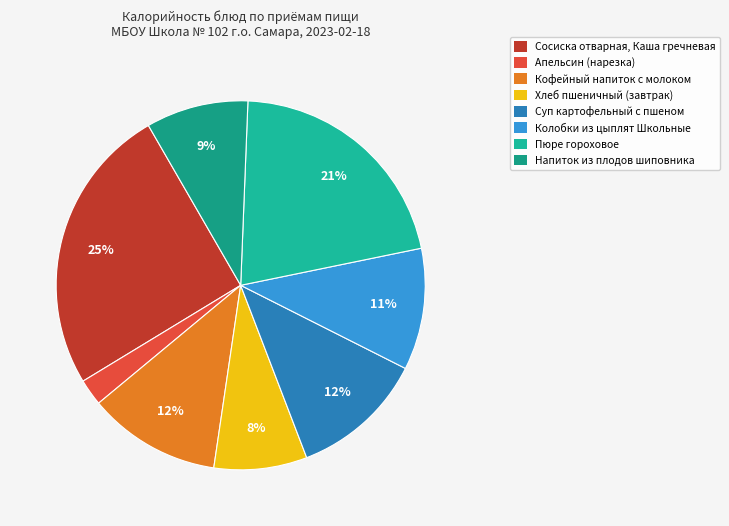

To the nearest percent, what percentage of the pie is Сосиска отварная, Каша гречневая?

25%